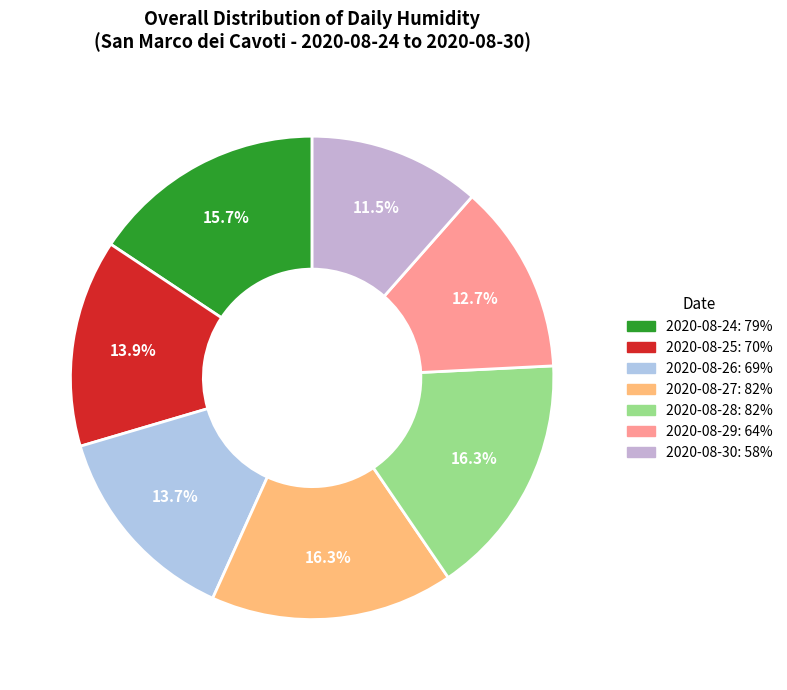

To the nearest percent, what is the difference between the 2020-08-24 and 2020-08-27 slice percentages?

1%